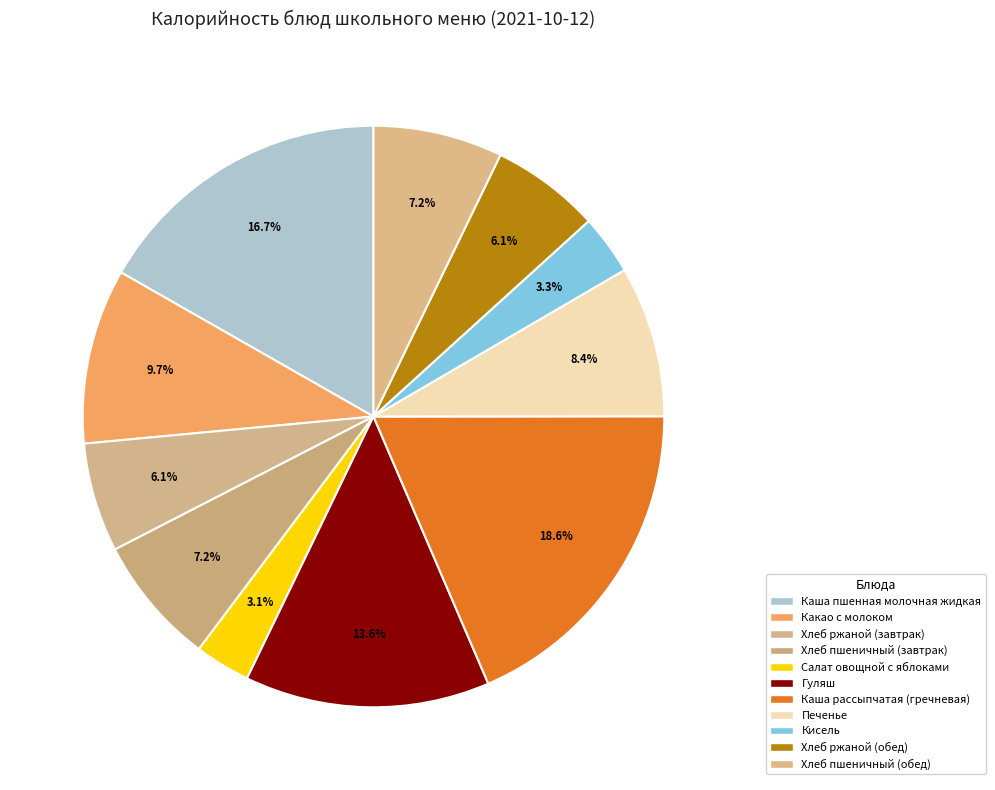

Which category has the biggest portion of the pie?

Каша рассыпчатая (гречневая)